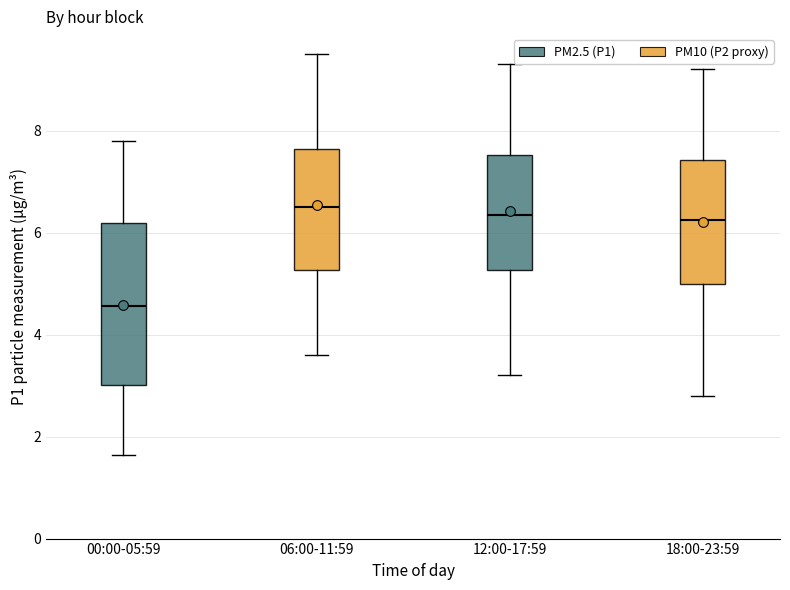

Comparing the boxes themselves (not the whiskers), which one is the tallest?

00:00-05:59